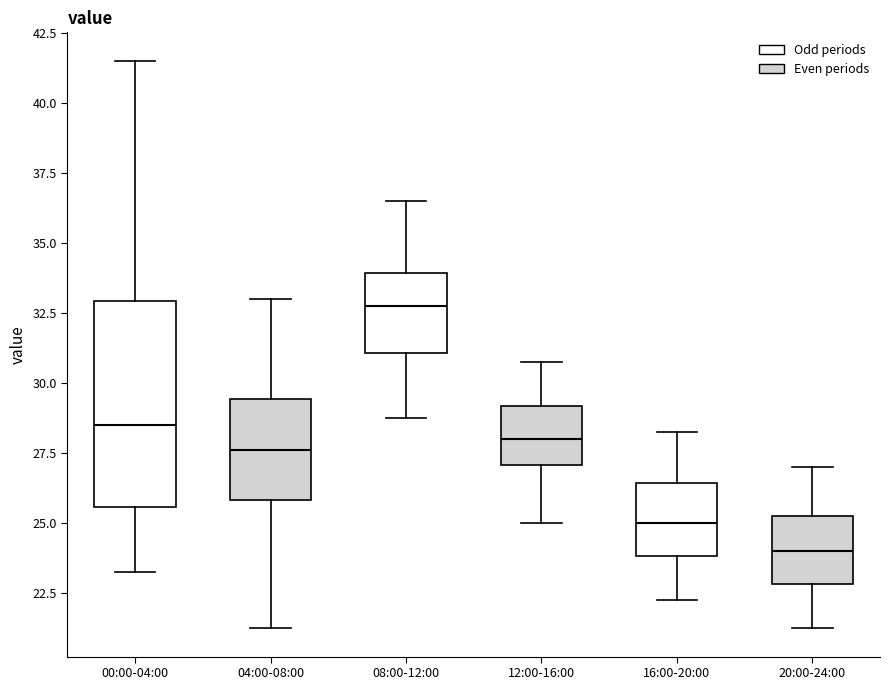

Reading left to right, read every box against the y-axis: the position of its median line, the range the box covers, and the ends of its whiskers. The values are not printed on the chart, so give them approximately, as read against the axis.

00:00-04:00: median 28.5, box 25.5 to 33.0, whiskers 23.5 to 41.5
04:00-08:00: median 27.5, box 26.0 to 29.5, whiskers 21.5 to 33.0
08:00-12:00: median 33.0, box 31.0 to 34.0, whiskers 29.0 to 36.5
12:00-16:00: median 28.0, box 27.0 to 29.0, whiskers 25.0 to 31.0
16:00-20:00: median 25.0, box 24.0 to 26.5, whiskers 22.5 to 28.5
20:00-24:00: median 24.0, box 23.0 to 25.5, whiskers 21.5 to 27.0